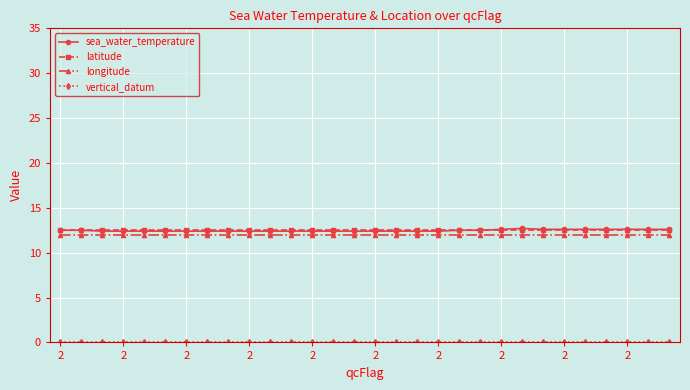

What is the value of the latitude point at the 9th from the left?

12.5